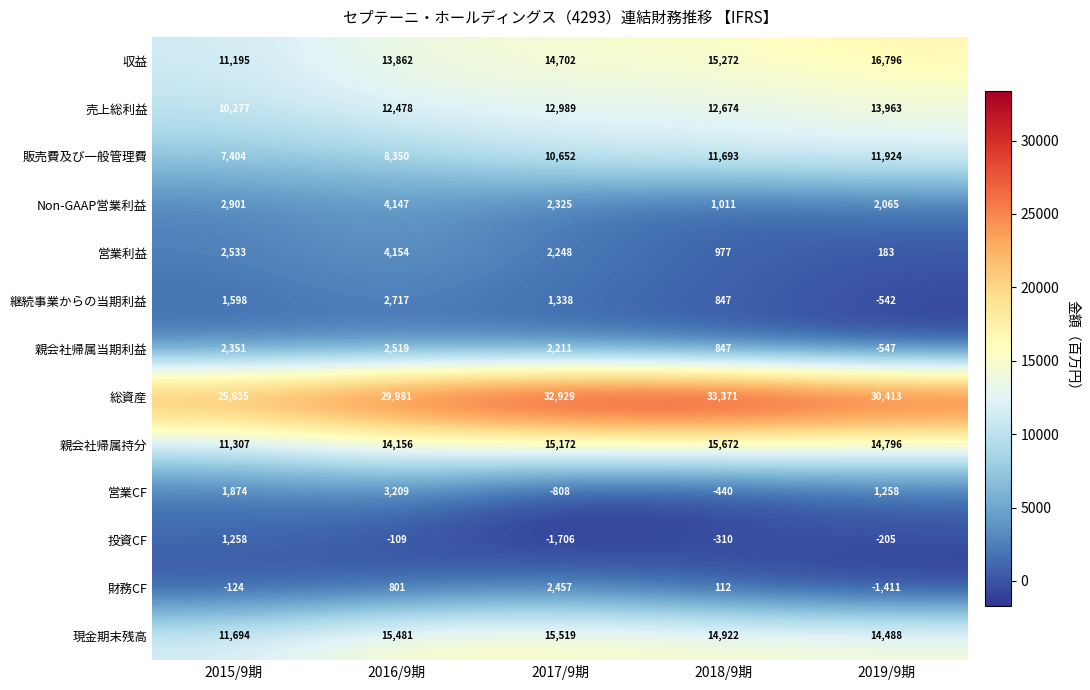

What is the maximum value shown in the chart?

33371